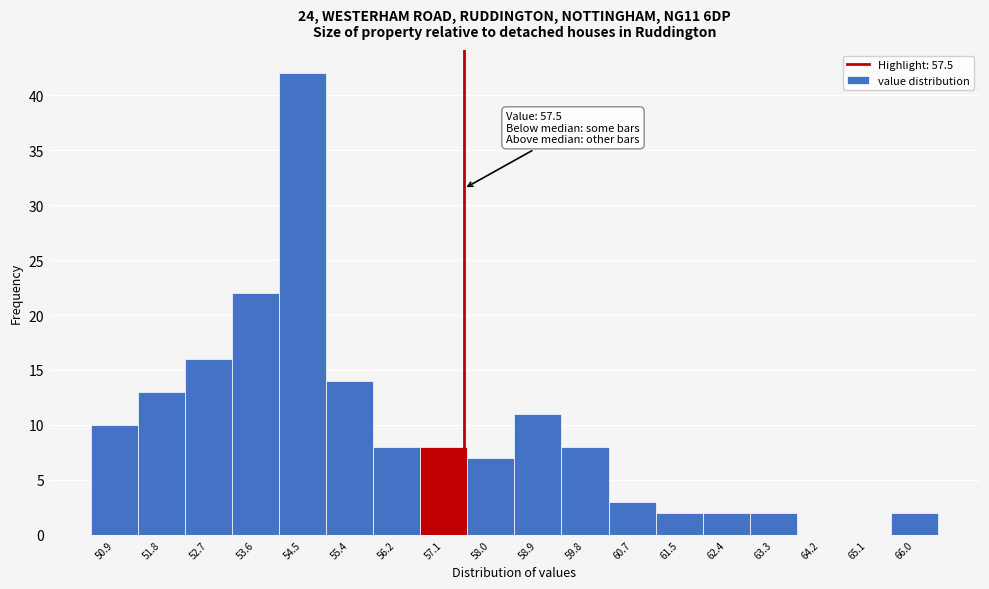

Over which range of the x-axis is the bar tallest?

54.0 to 54.9